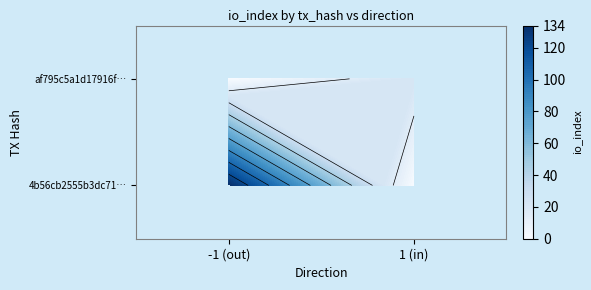

Reading right to left, list all the values displayed in this chart.

4b56cb2555b3dc71ab7153e0e713f8ebae2090c: 134	-1
af795c5a1d17916ff01d5a42d0f8017c62d89b6: 23	1